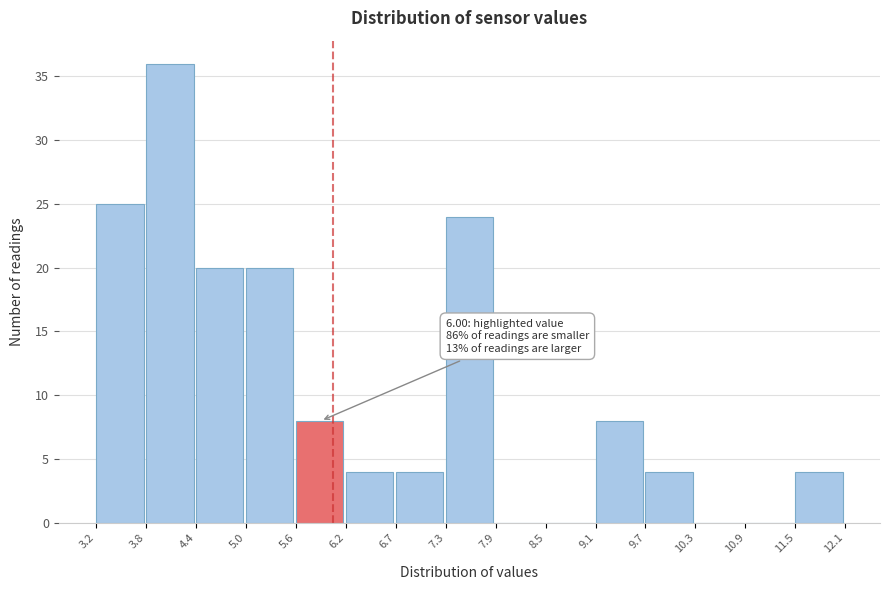

Which range on the x-axis has the tallest bar?

3.8 to 4.4